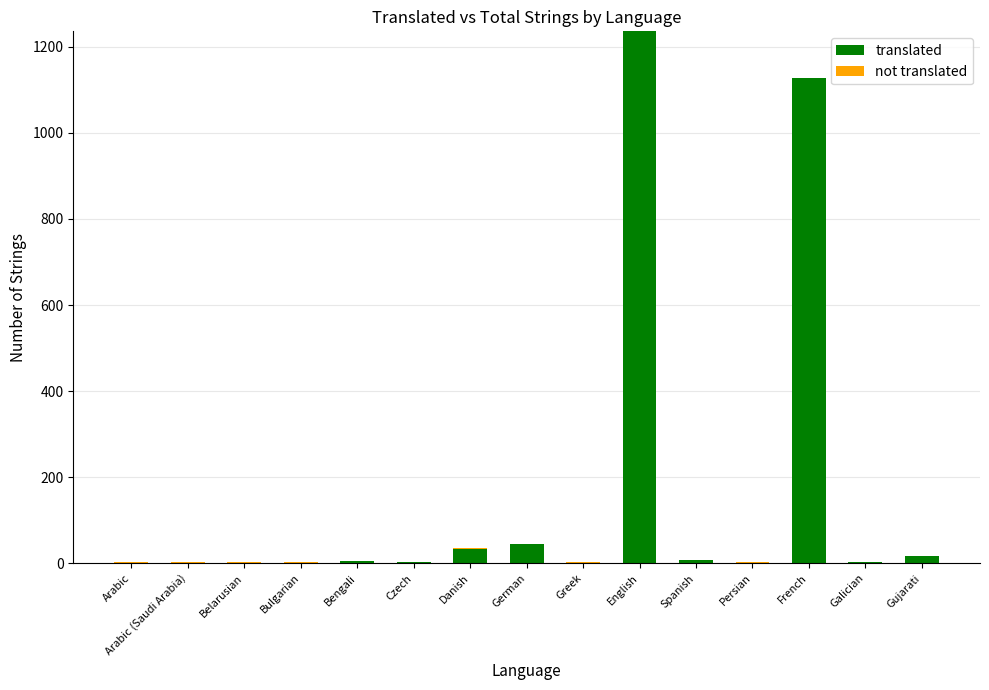

Are the bars horizontal?

No